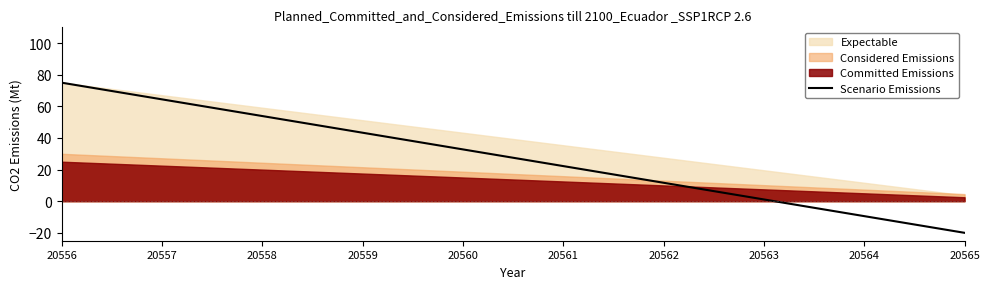

How many positive values are there?

8